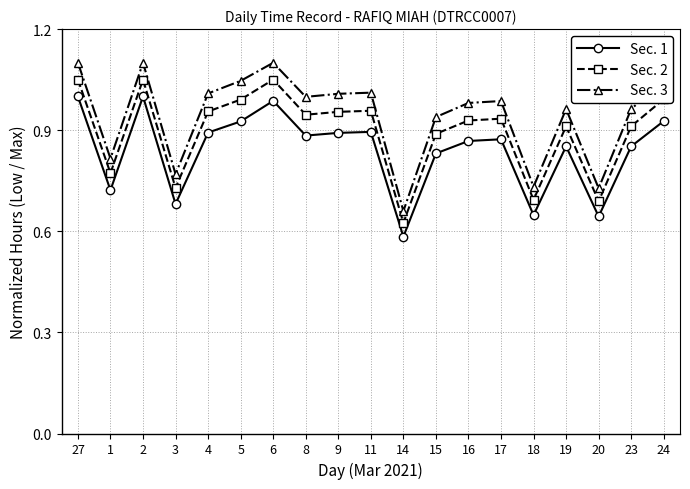

Is it true that Sec. 2 equals 1.1 at 2?

True